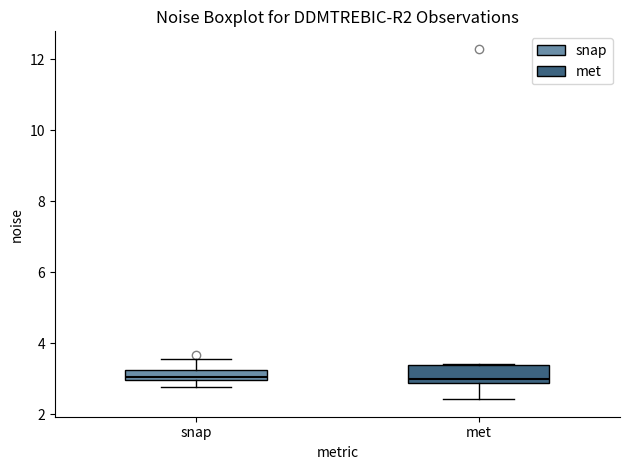

Where does the lower whisker of the box for met end on the y-axis? The values are not printed on the chart, so give them approximately, as read against the axis.

2.4